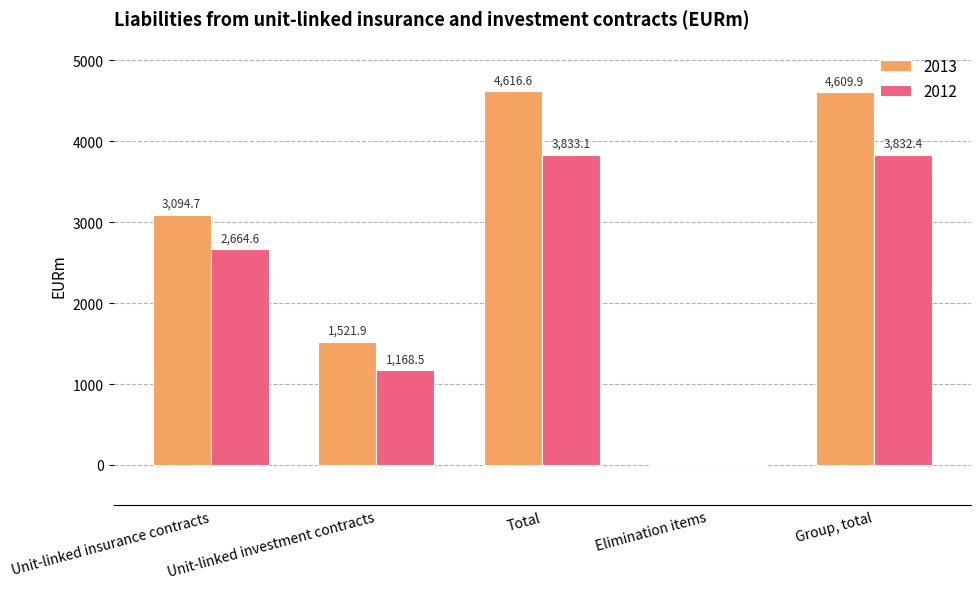

Are the bars horizontal?

No